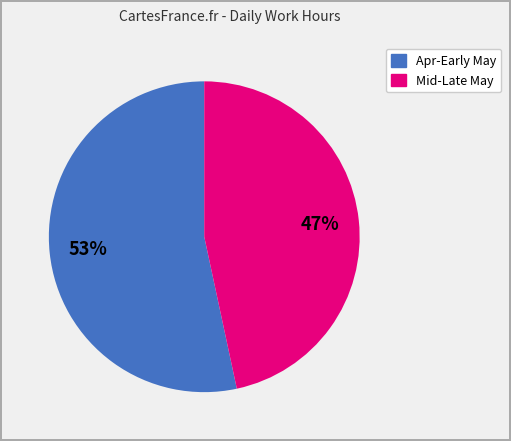

Is there a majority slice in this chart?

Yes